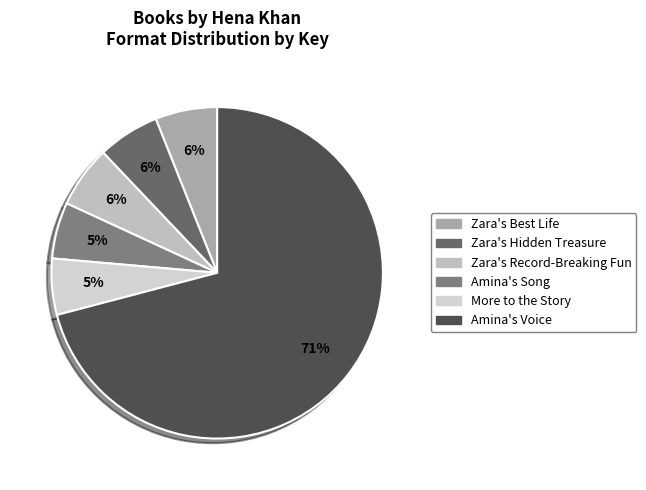

Count the number of slices in the pie.

6